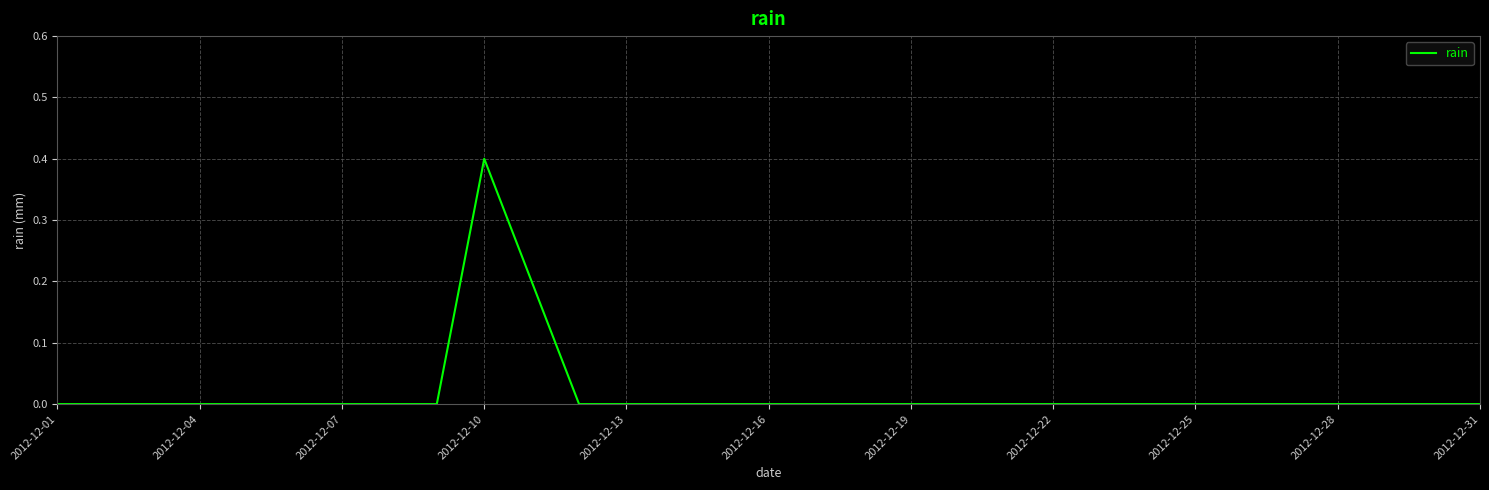

What is the greatest value displayed?

0.4